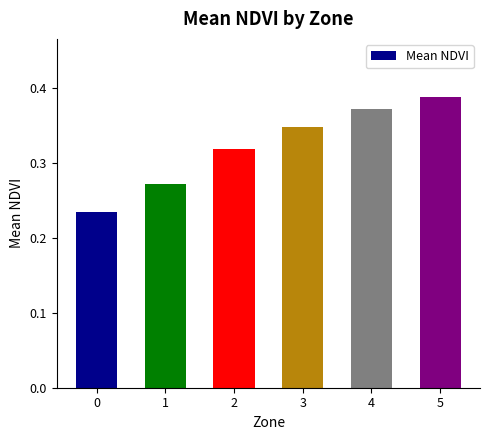

Count the number of categories in the chart.

6